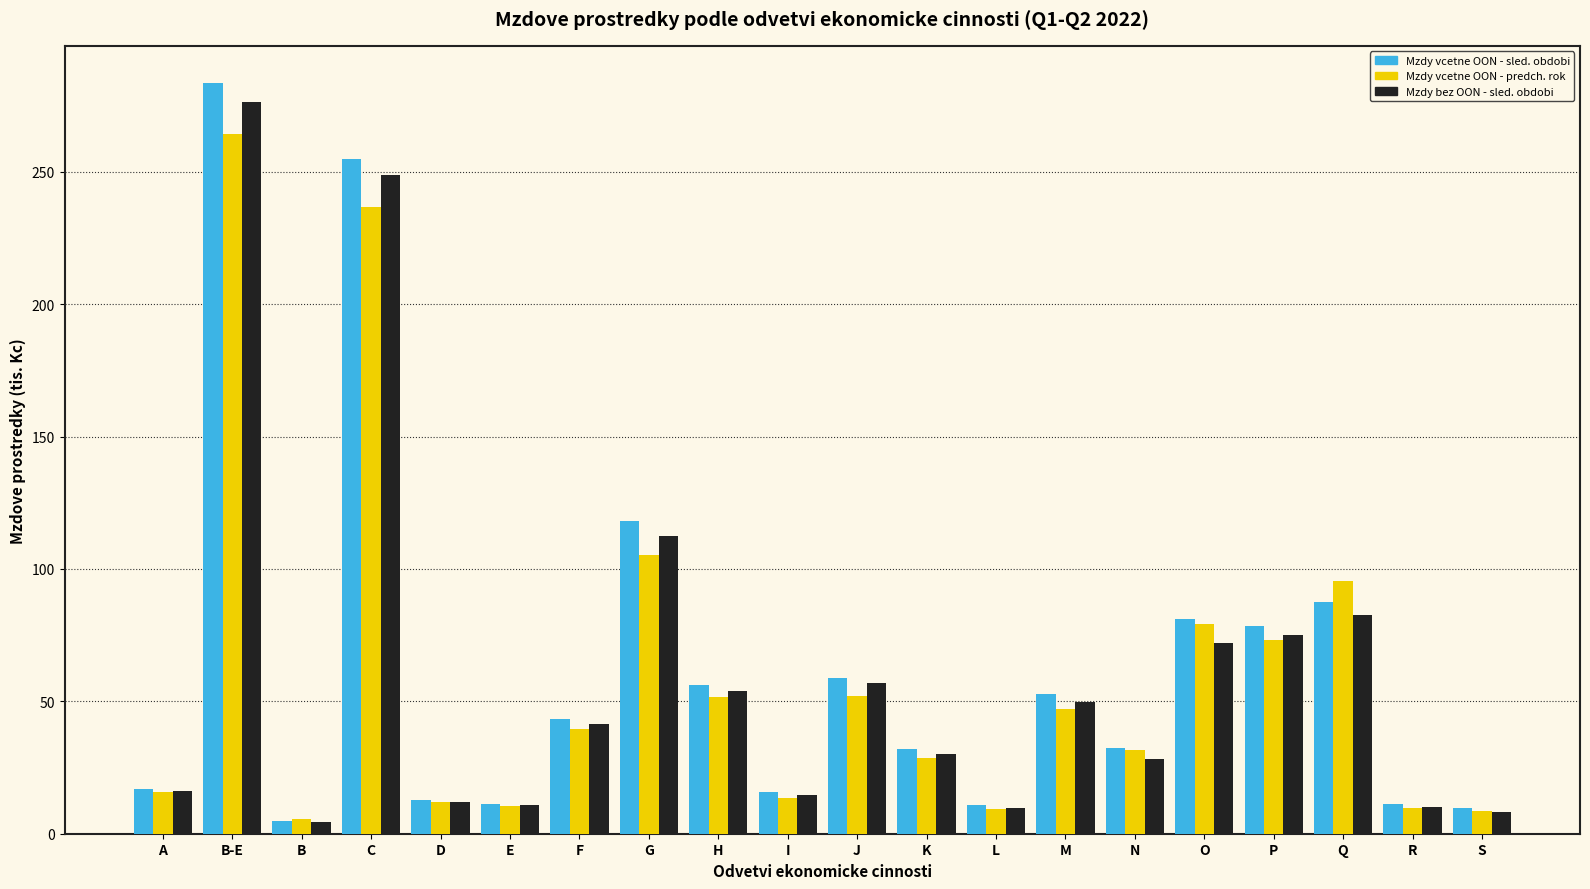

What is the spread (max minus min) of values at I?

2.4